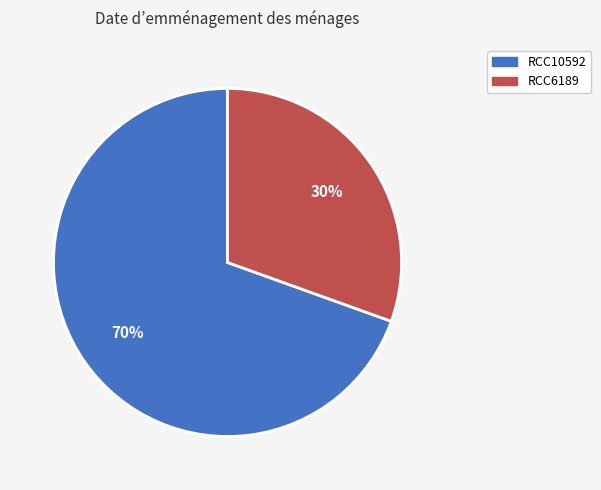

Does RCC6189 account for over 50% of the chart?

No